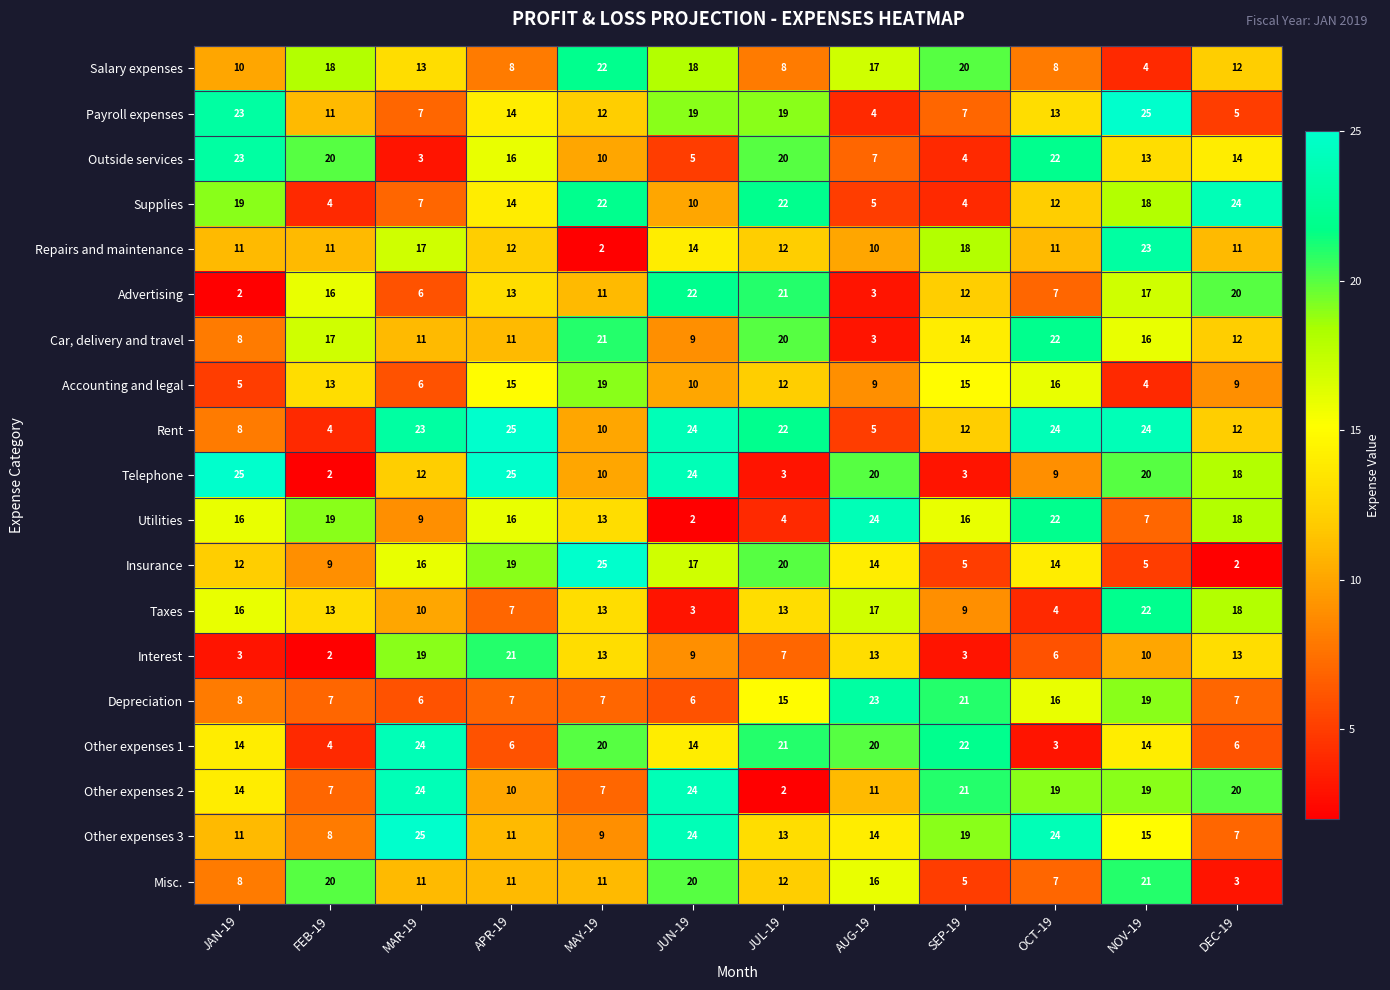

The Insurance series shows 19 at APR-19. True or false?

True